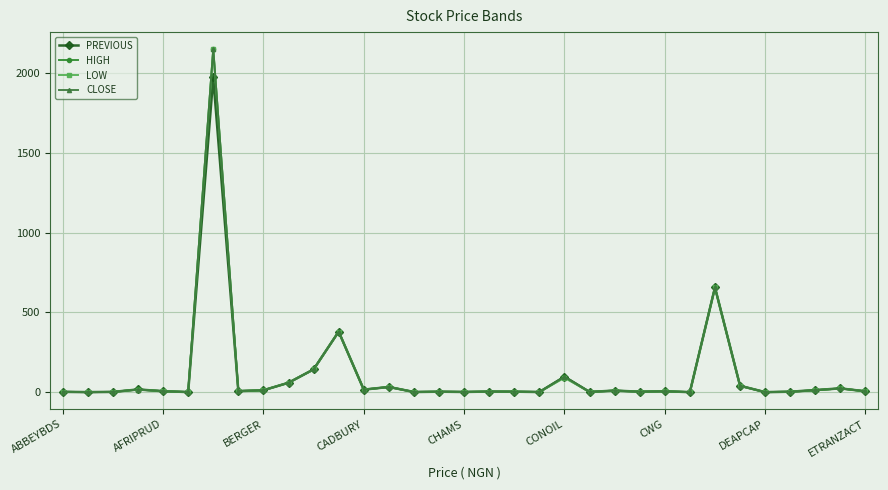

True or false: LOW has more than 1 points higher than both neighbors.

True